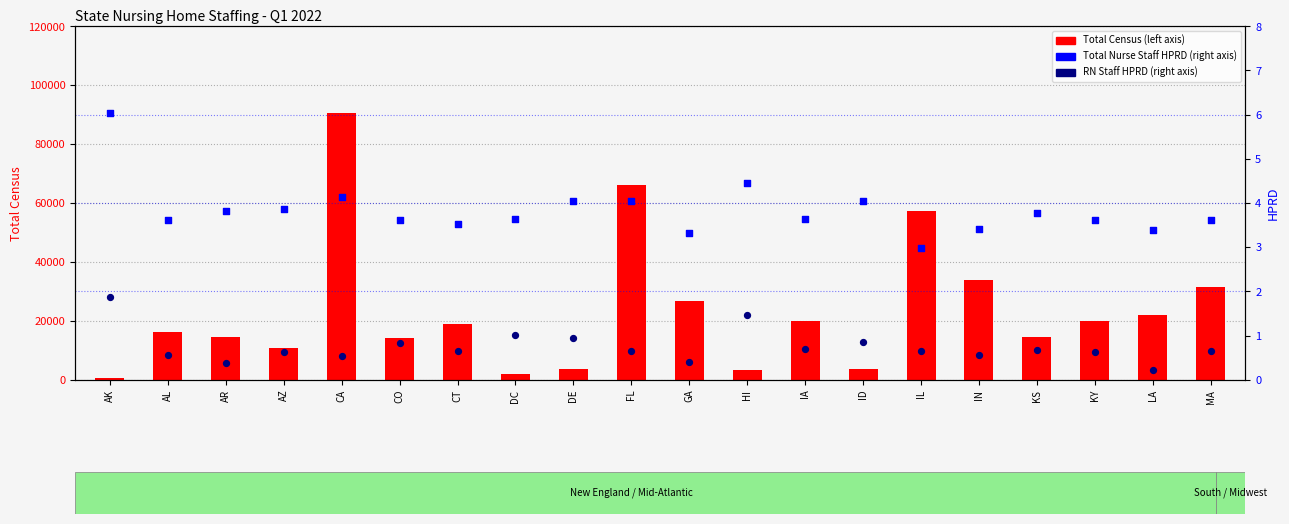

Which series reaches the maximum Y coordinate?

Total Census